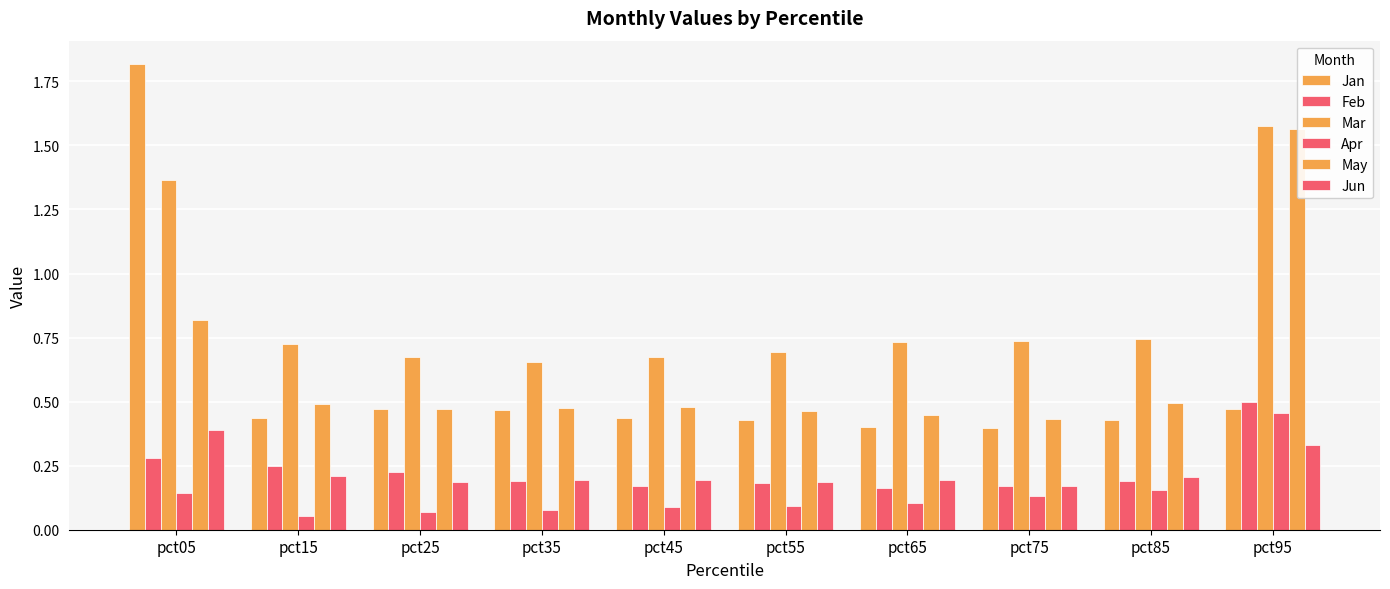

How many distinct data groups are displayed?

6